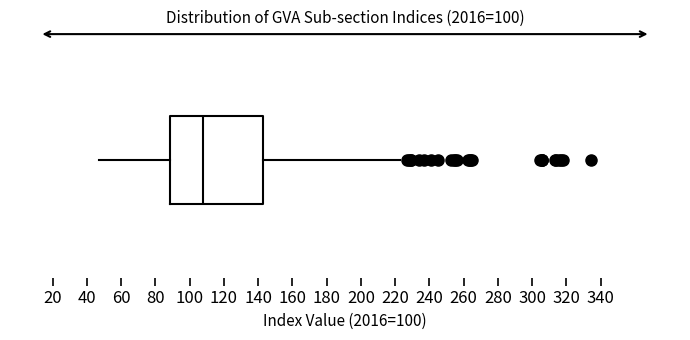

Read this box plot against the x-axis: the position of the median line, the range covered by the box, and the ends of both whiskers. The values are not printed on the chart, so give them approximately, as read against the axis.

median 108, box 88 to 142, whiskers 46 to 222